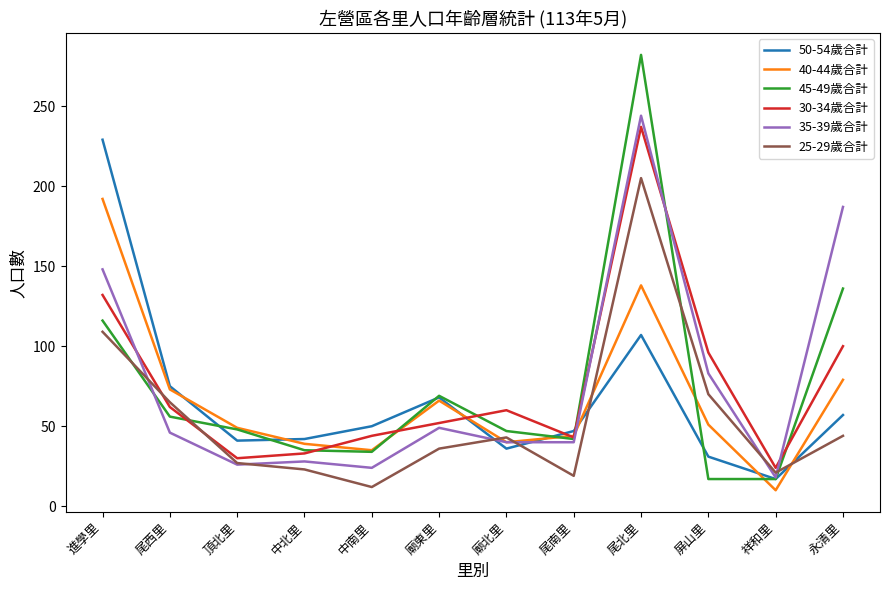

At which category is the sum across all series the highest?

尾北里